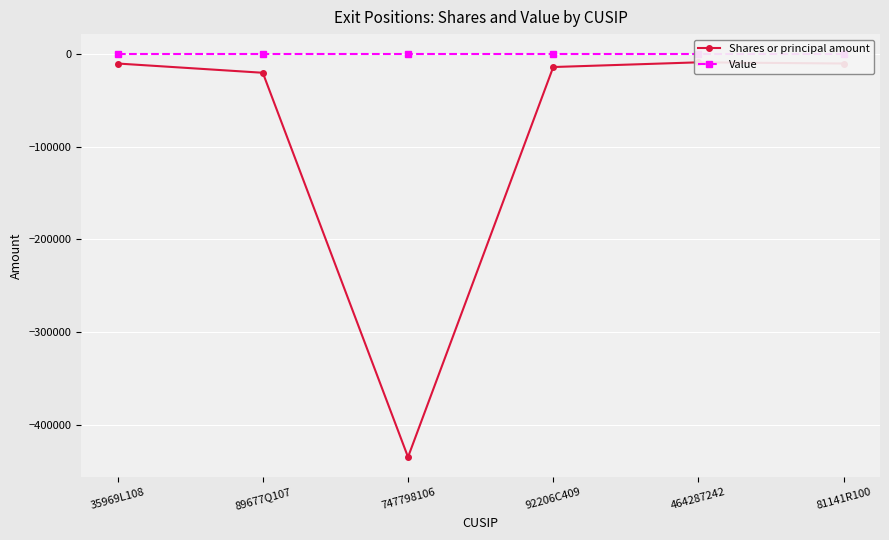

True or false: Shares or principal amount and Value intersect in this chart.

False